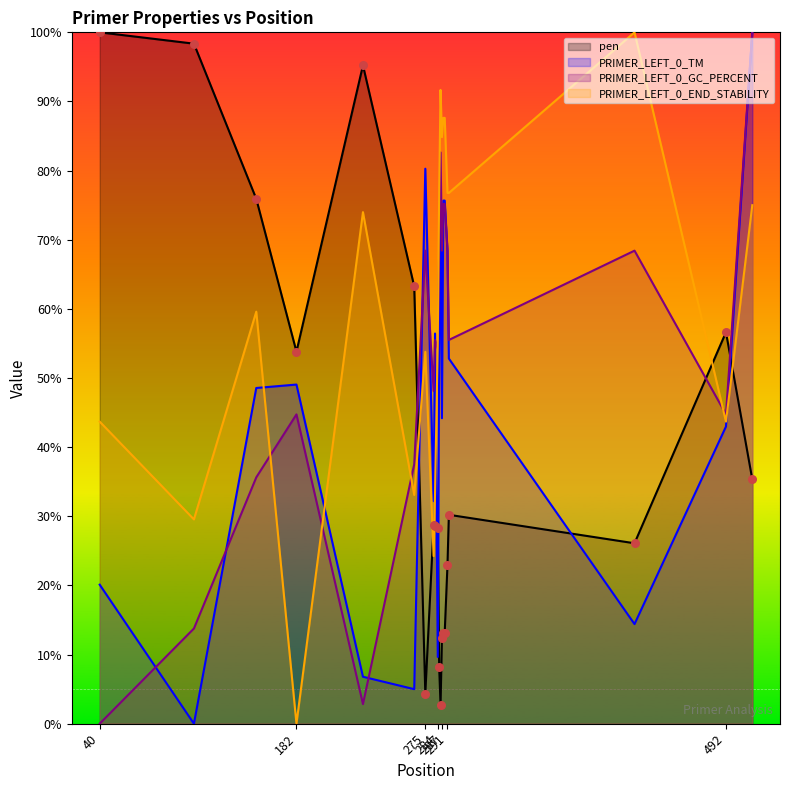

At which category is the sum across all series the highest?

511